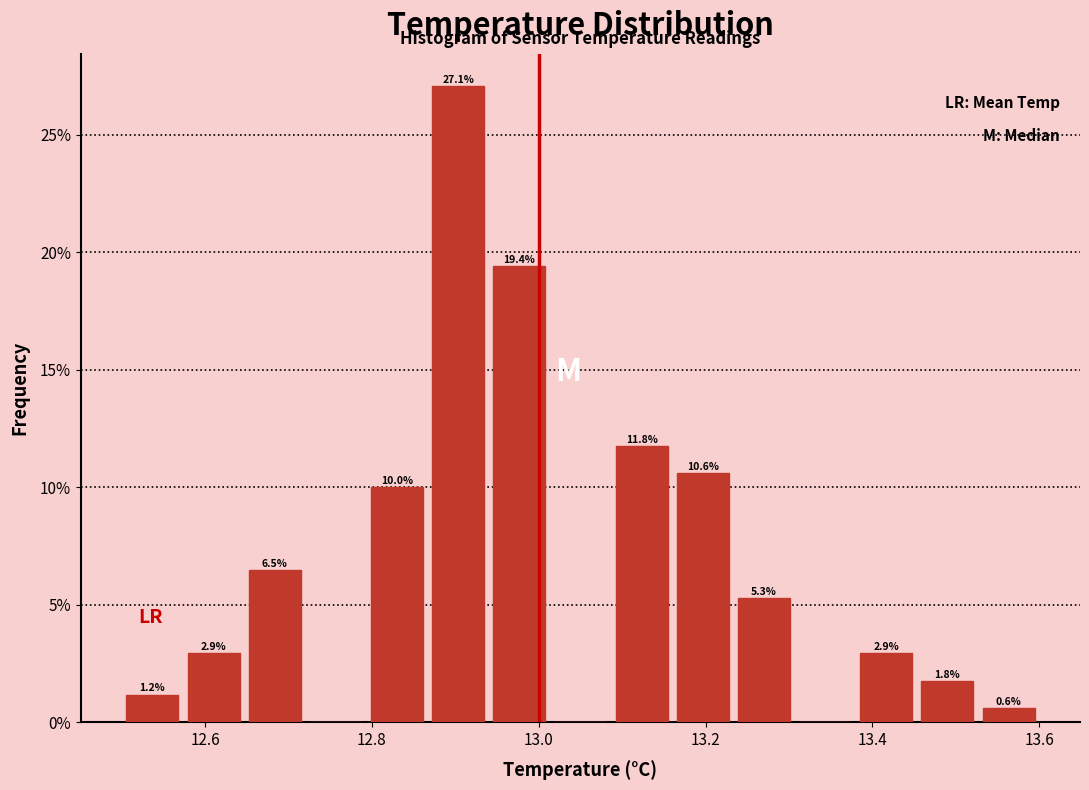

Read against the x-axis, roughly where is the centre of the tallest bar?

12.90